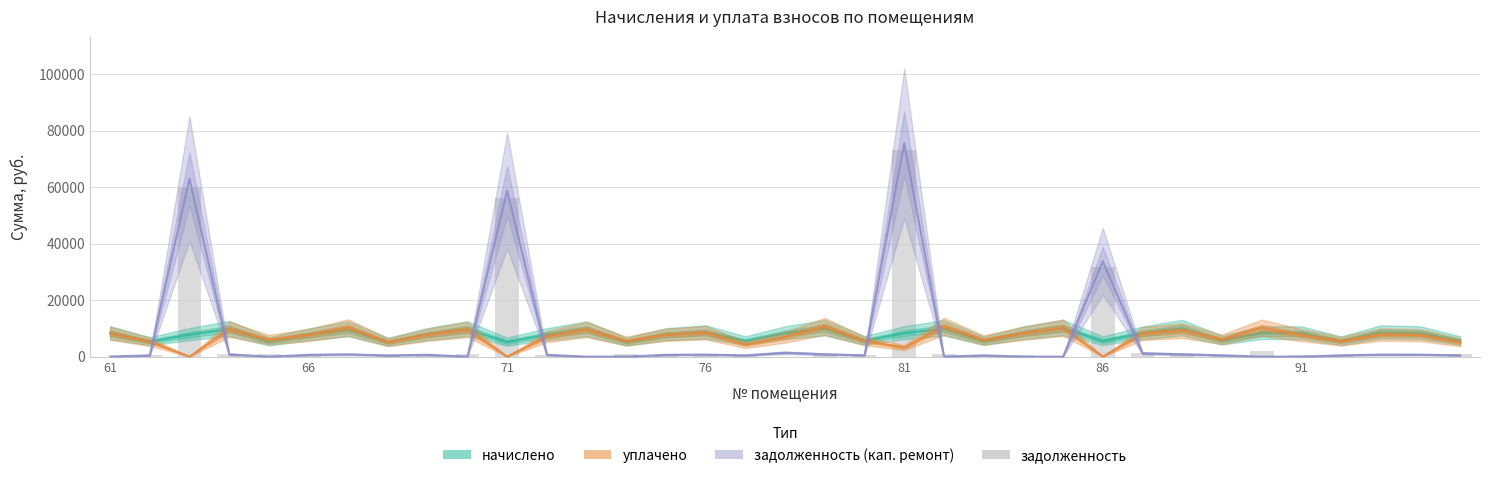

What is the minimum value for начислено?

5138.0